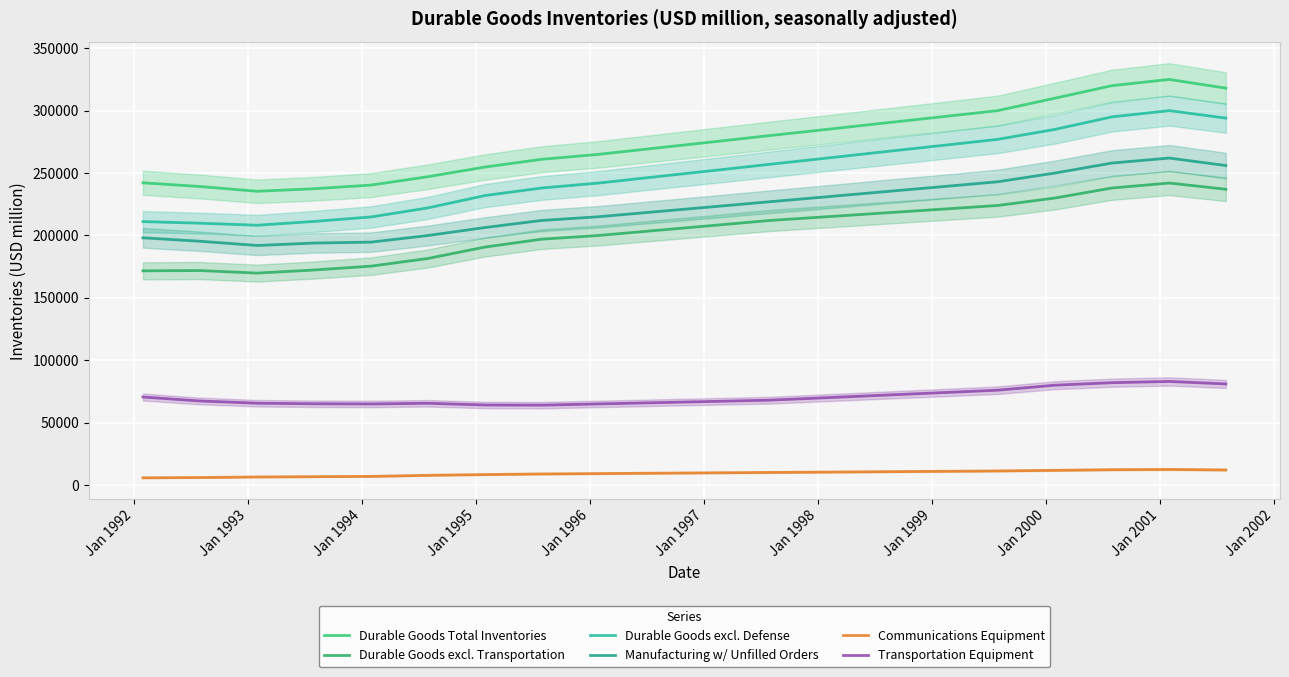

What is the difference between the maximum and second lowest values in the Manufacturing w/ Unfilled Orders series?

68111